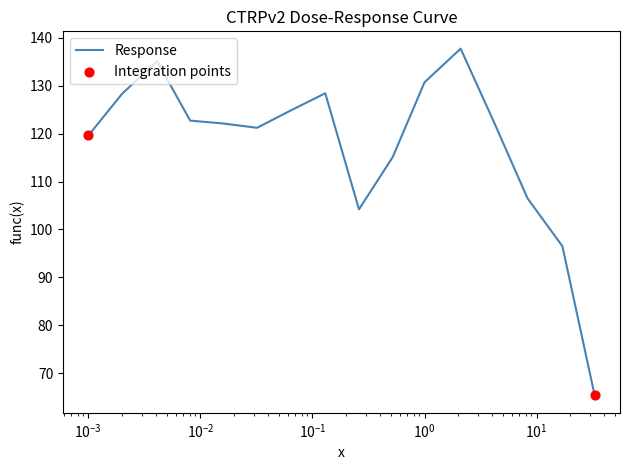

What is the smallest value displayed?

65.4